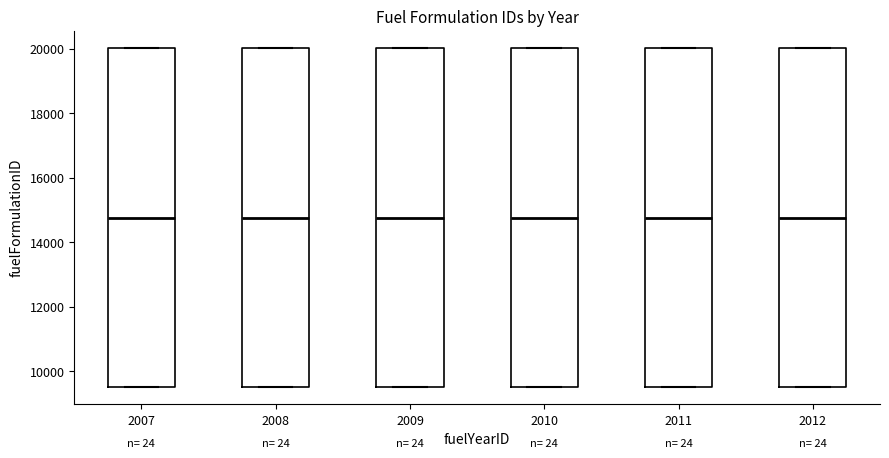

Reading left to right, transcribe this box plot: for each box, give where its median line is, the range the box spans, and where its two whiskers end, as read against the y-axis. The values are not printed on the chart, so give them approximately, as read against the axis.

2007: median 14800, box 9600 to 20000, whiskers 9600 to 20000
2008: median 14800, box 9600 to 20000, whiskers 9600 to 20000
2009: median 14800, box 9600 to 20000, whiskers 9600 to 20000
2010: median 14800, box 9600 to 20000, whiskers 9600 to 20000
2011: median 14800, box 9600 to 20000, whiskers 9600 to 20000
2012: median 14800, box 9600 to 20000, whiskers 9600 to 20000